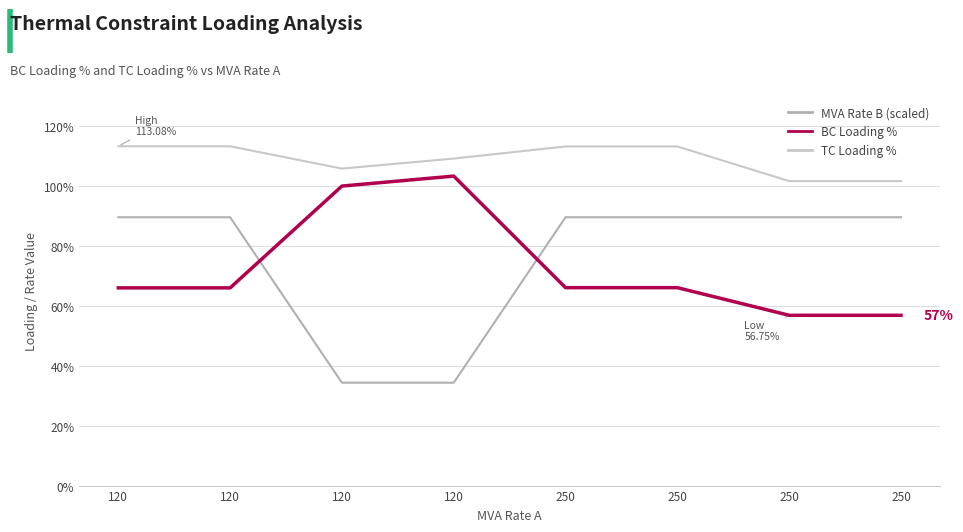

What are all the series names shown in the legend?

MVA Rate B (scaled), BC Loading %, TC Loading %